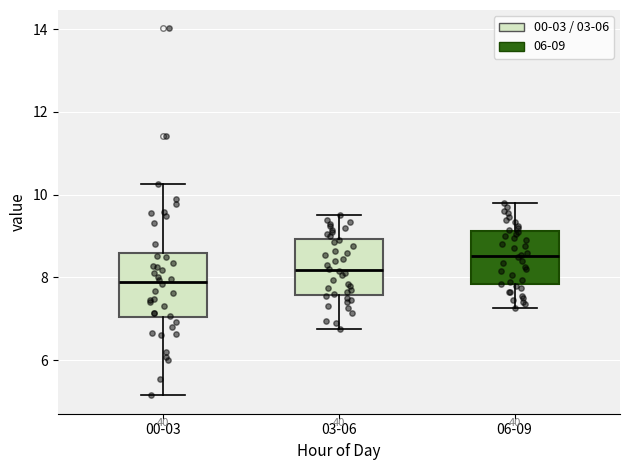

Where is the lower edge of the box for 00-03 on the y-axis? The values are not printed on the chart, so give them approximately, as read against the axis.

7.0